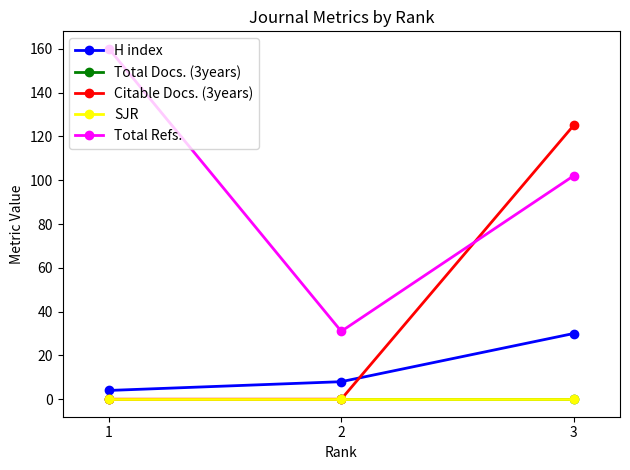

Reading left to right, transcribe all the data shown in this chart.

H index: 4	8	30
Total Docs. (3years): 0	0	0
Citable Docs. (3years): 0	0	125
SJR: 0	0	0
Total Refs.: 160	31	102